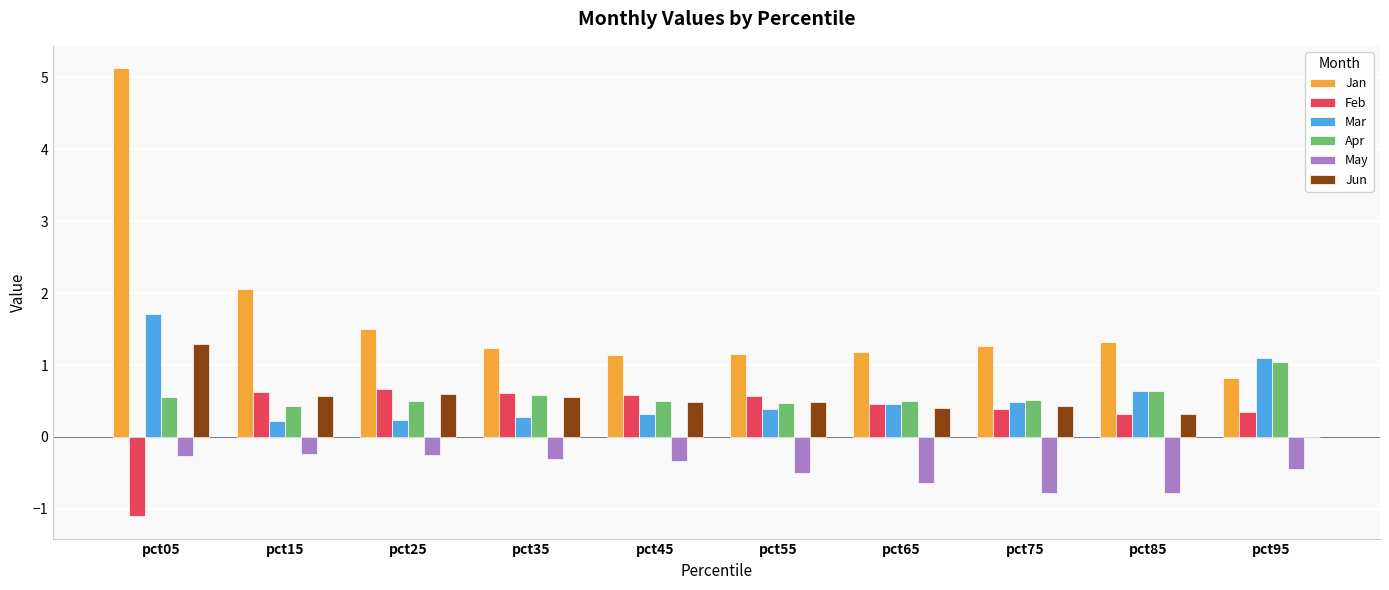

How many data points in Jan are above 1?

9